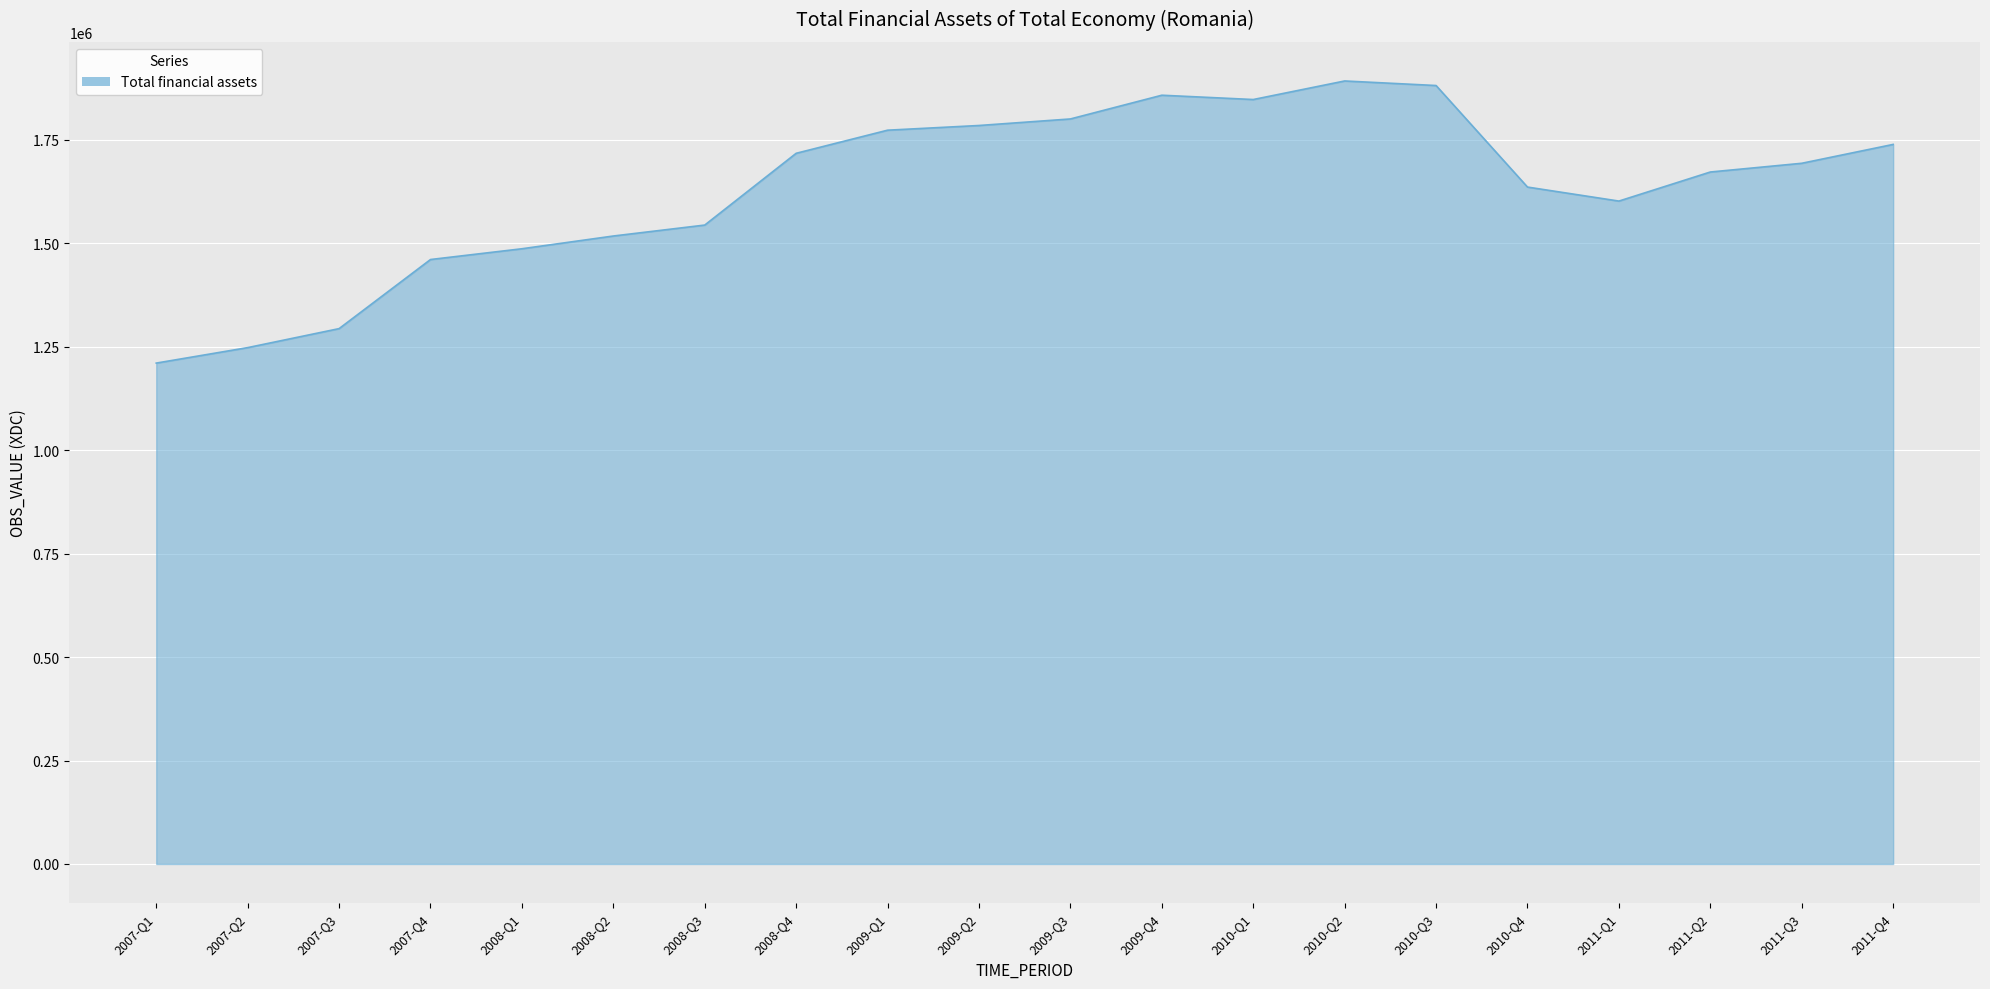

What is the smallest value displayed?

1210585.1